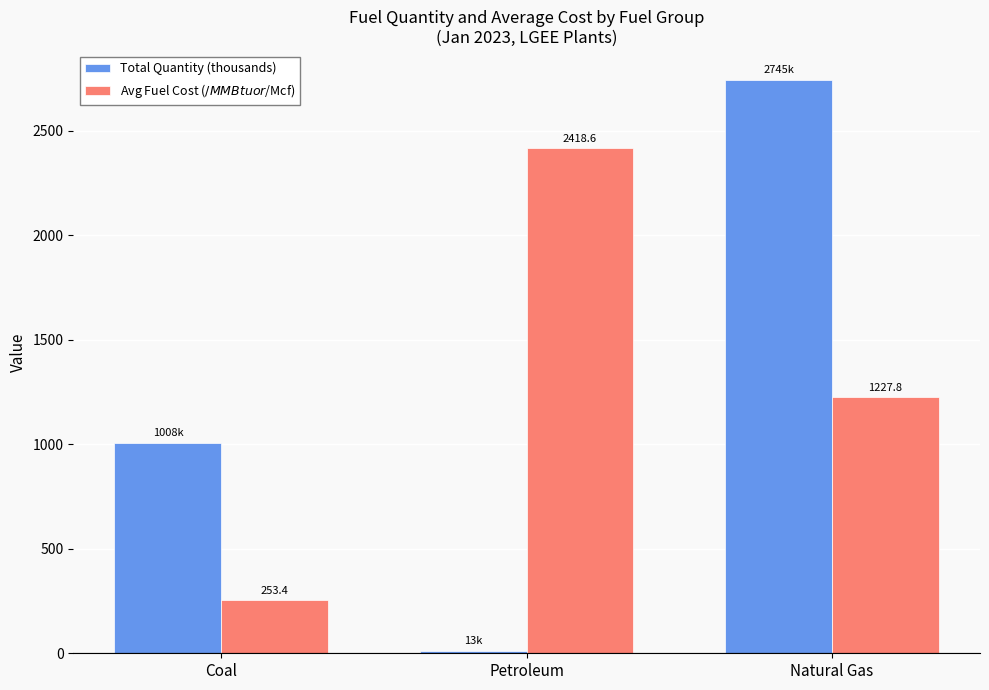

Which series has the largest range (max minus min)?

Total Quantity (thousands)